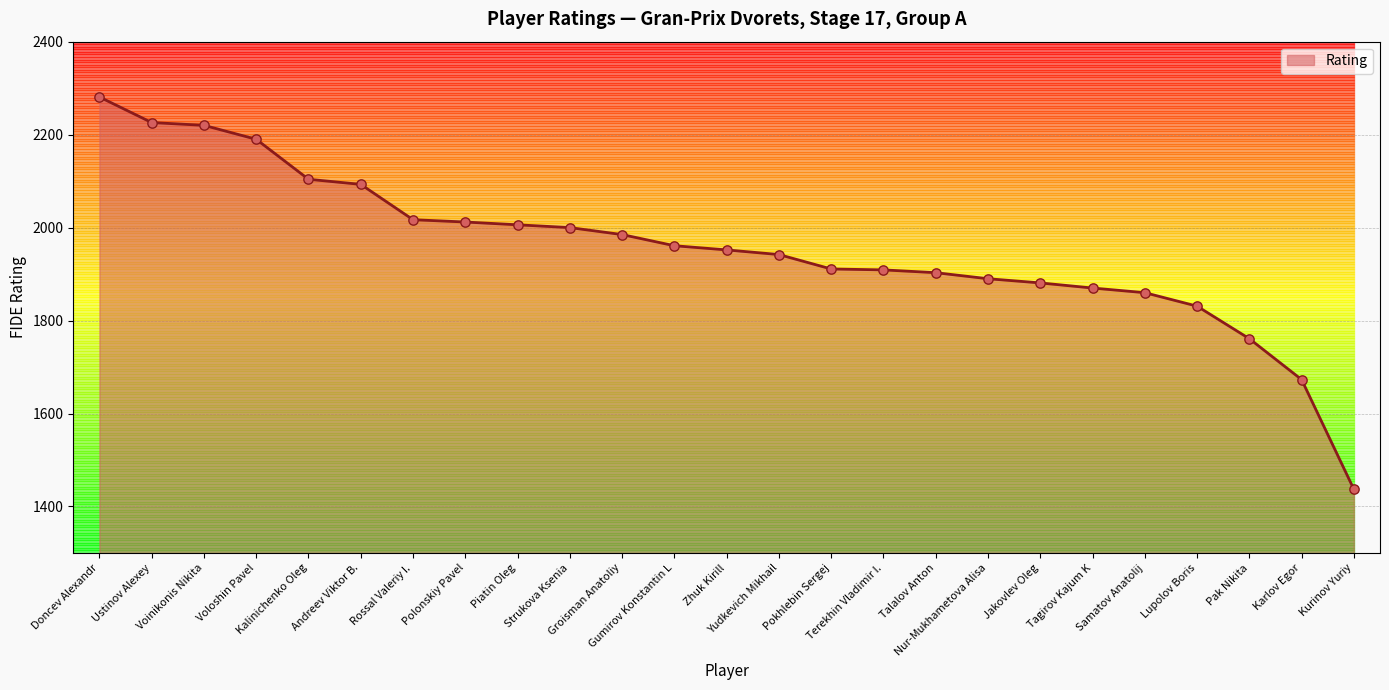

What is the change in value from Gumirov Konstantin L to Karlov Egor?

-288